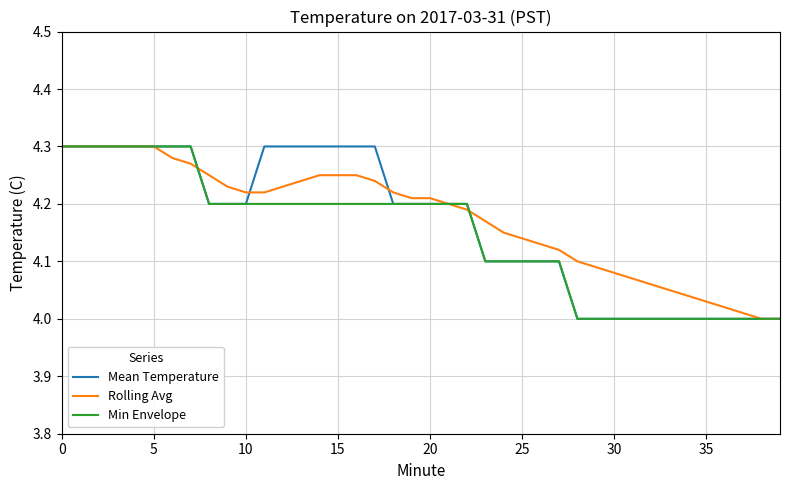

How many lines are shown in the chart?

3